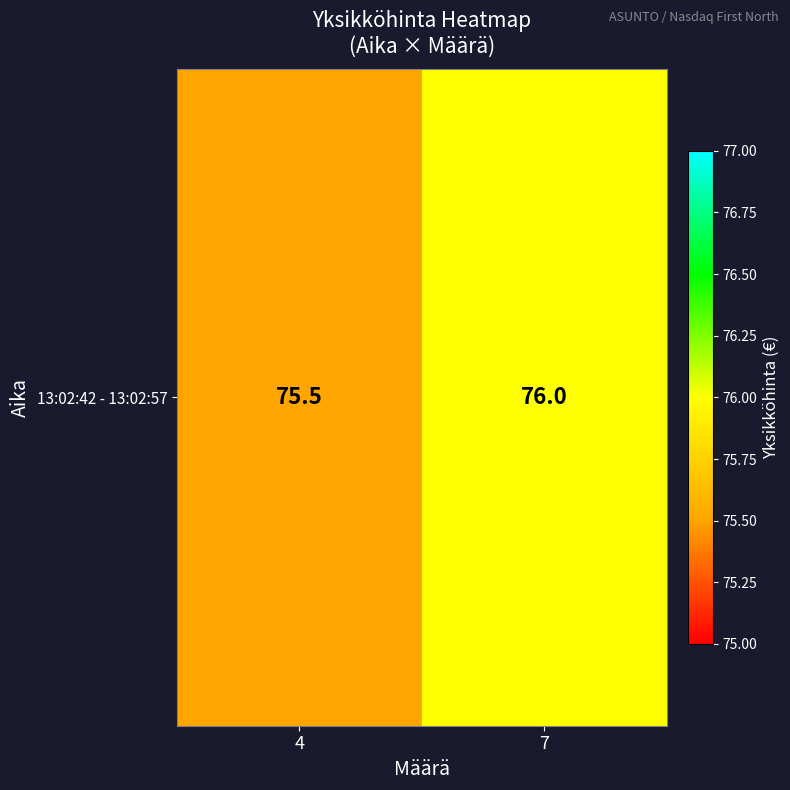

Count the values in the range 75 to 76.

2